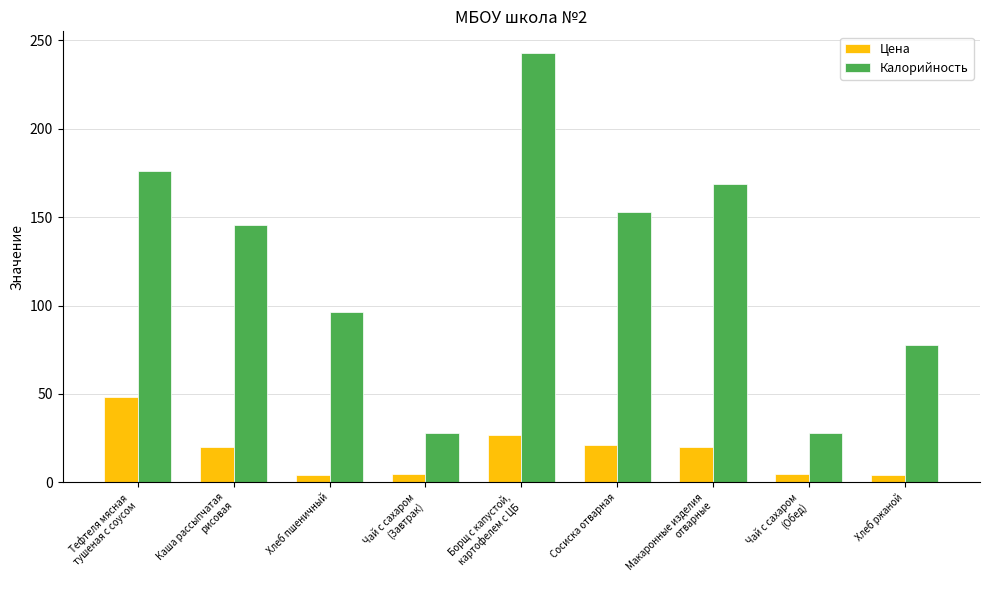

Which label corresponds to the largest value in the chart?

Борщ с капустой,
картофелем с ЦБ